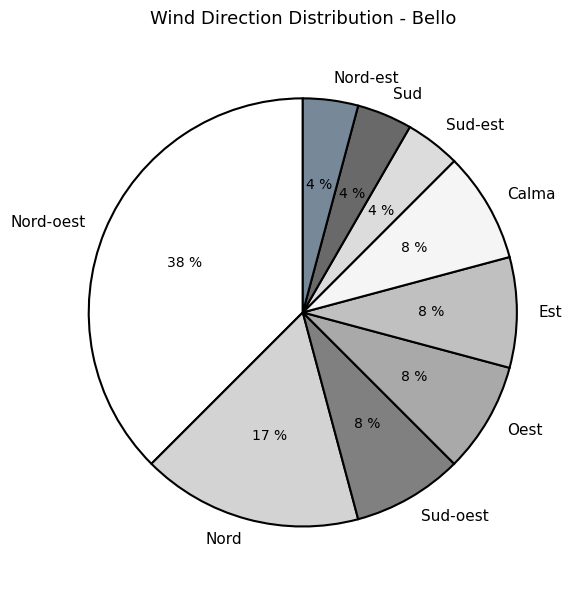

To the nearest percent, what portion does Calma represent?

8%